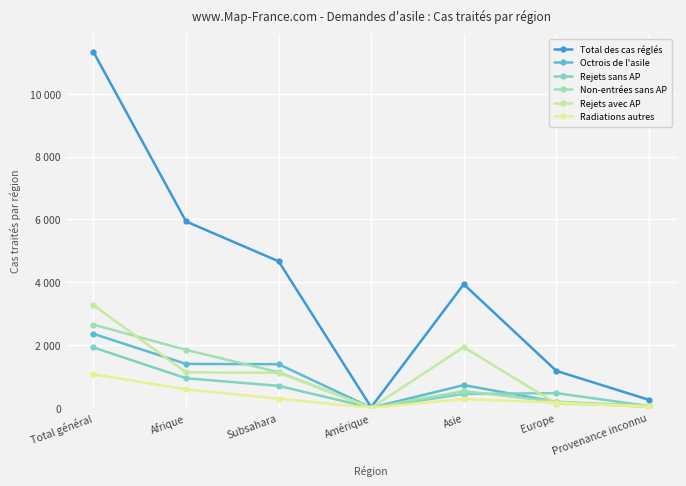

Does the chart have visible grid lines?

Yes